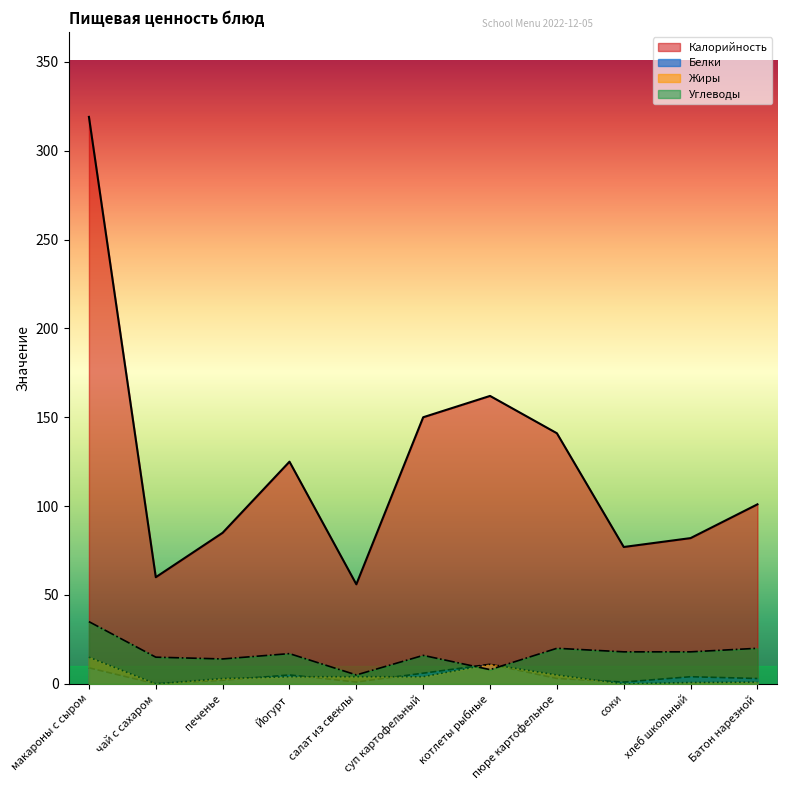

True or false: Белки has a value of 3.5 at печенье.

False